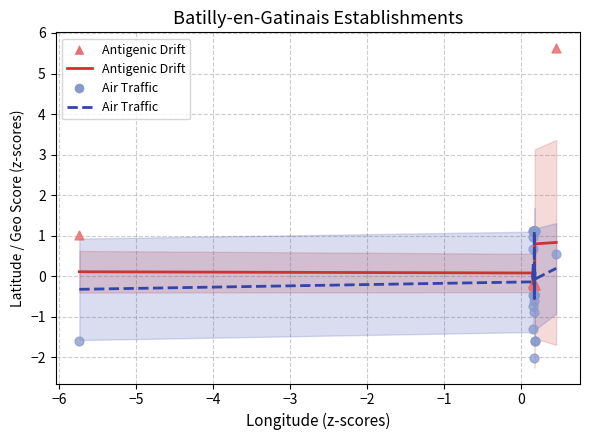

Which series contains the lowest Y value?

Air Traffic